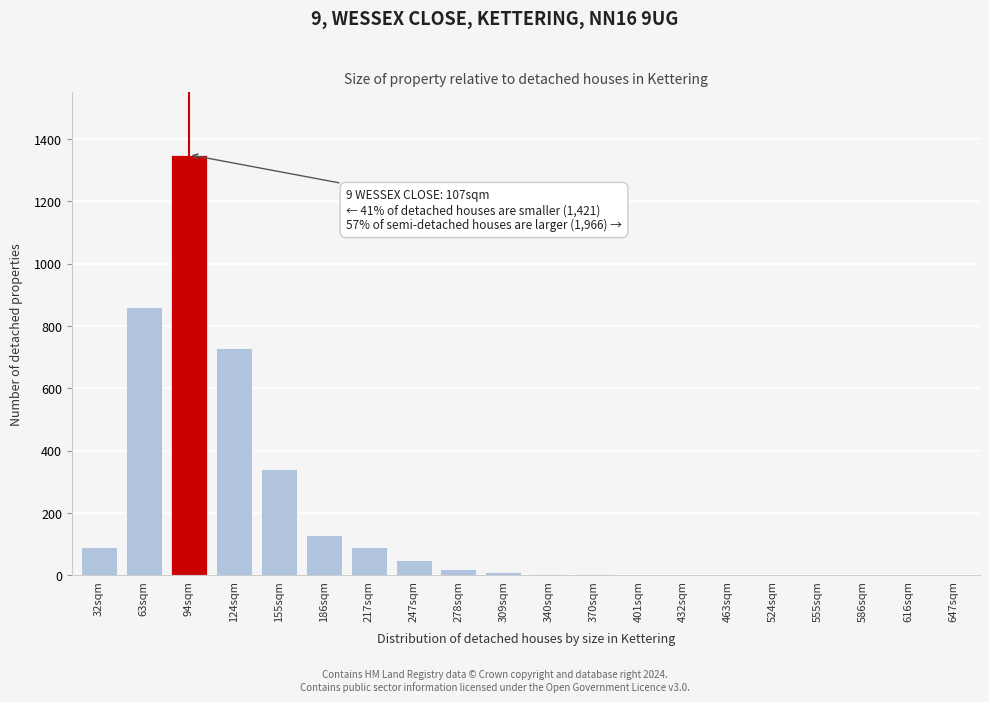

What is the sum of all values?

3686